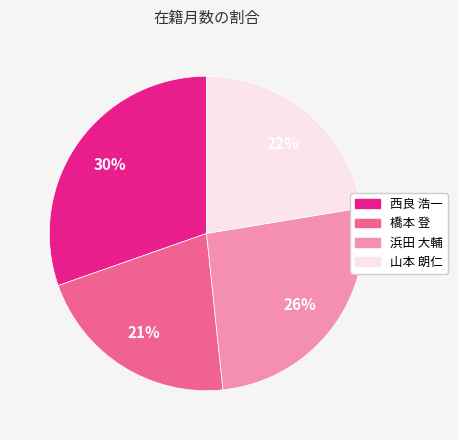

Which category has the smallest portion of the pie?

橋本 登